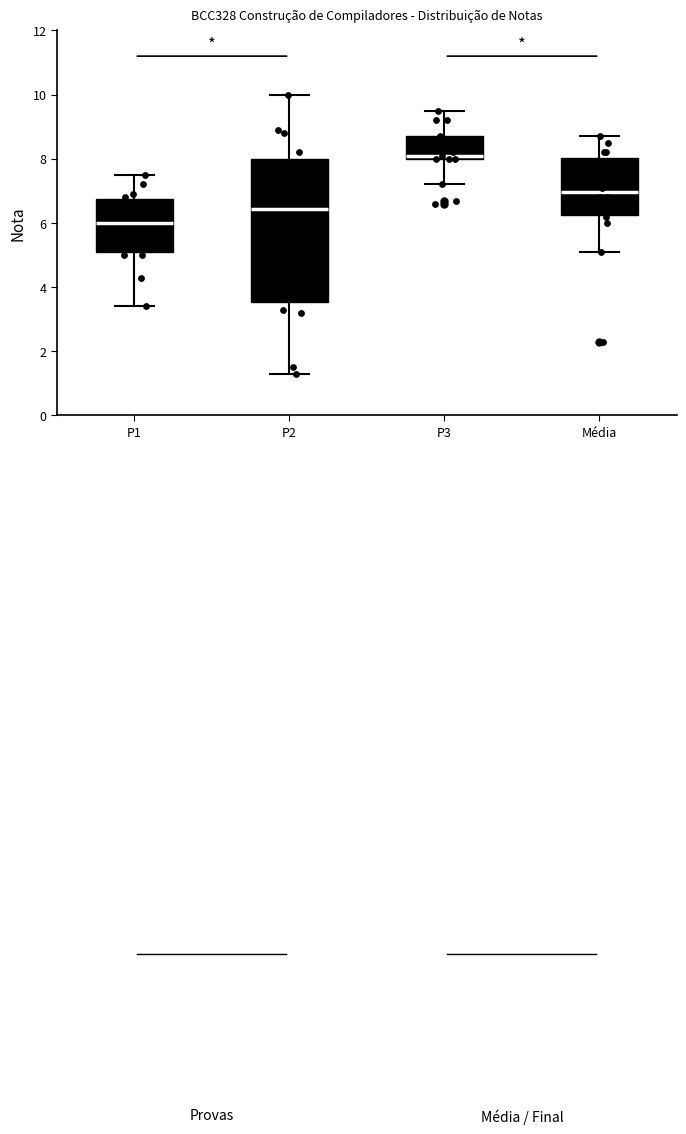

Where is the upper edge of the box for P2 on the y-axis? The values are not printed on the chart, so give them approximately, as read against the axis.

8.0